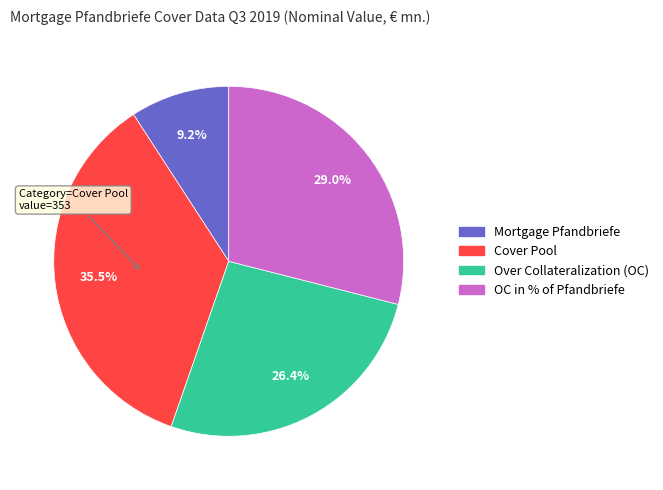

Does any single category account for the majority?

No